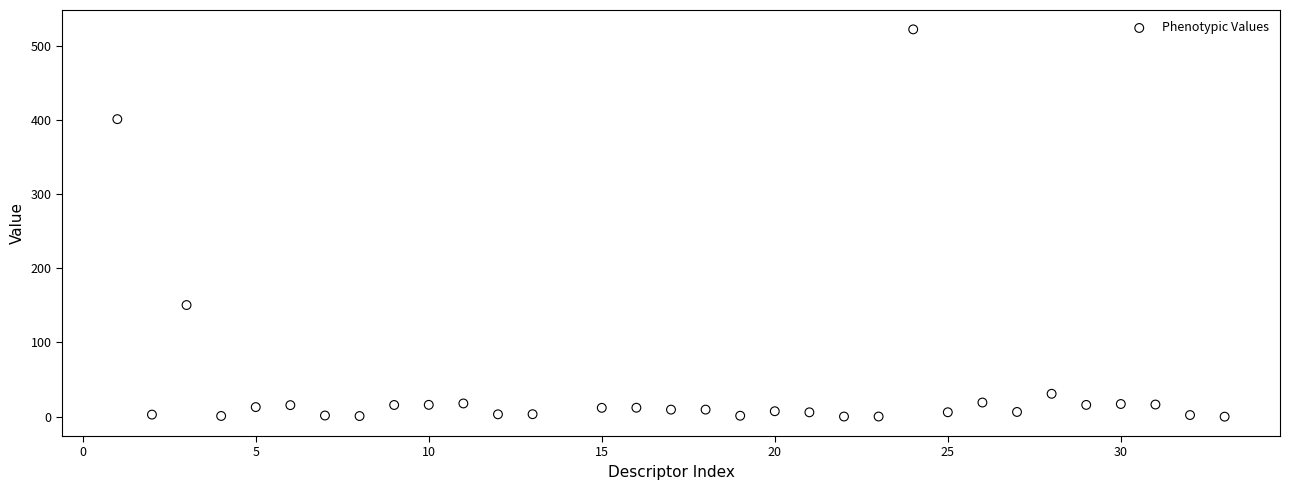

What Y value in the scatter plot is closest to 261?

150.5